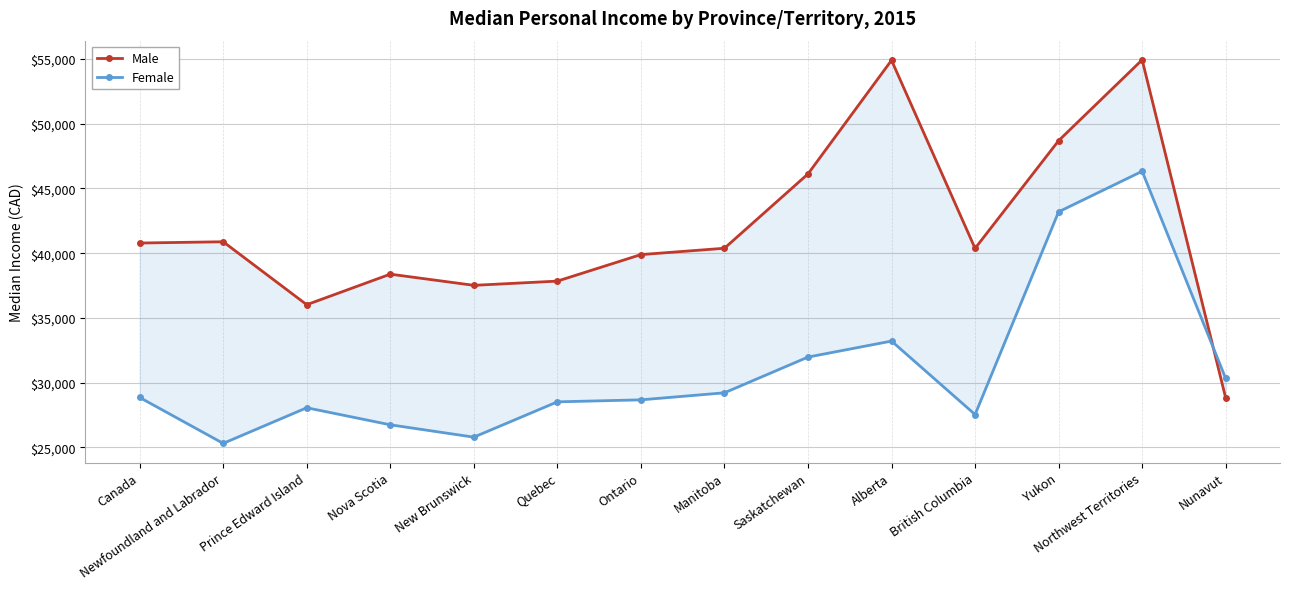

What is the highest value of the Male series?

54924